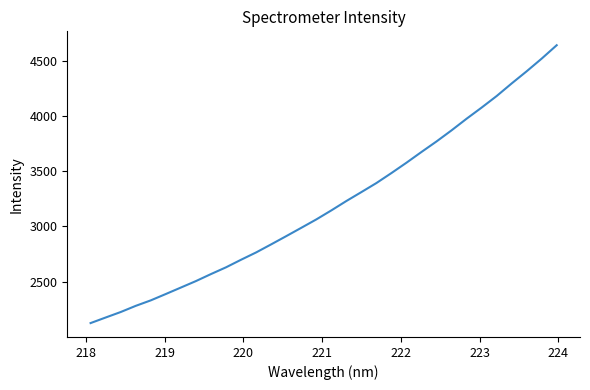

What is the minimum value shown in the chart?

2126.5